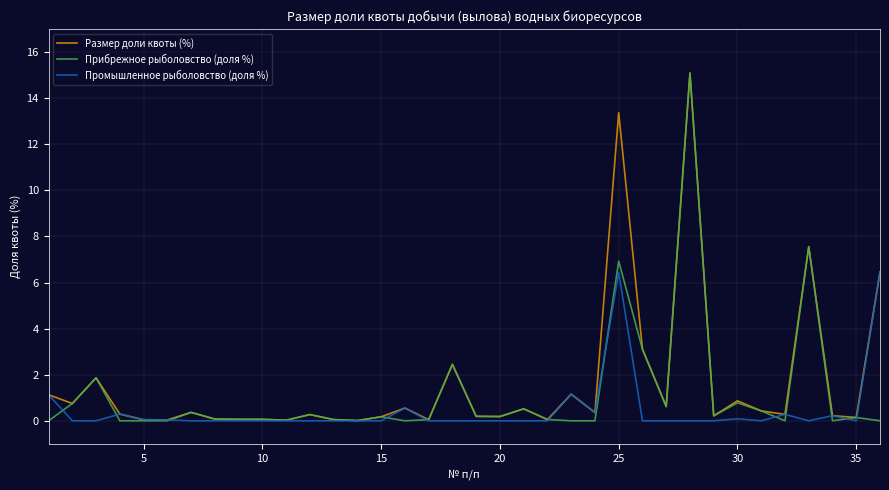

Which series has the largest range (max minus min)?

Прибрежное рыболовство (доля %)